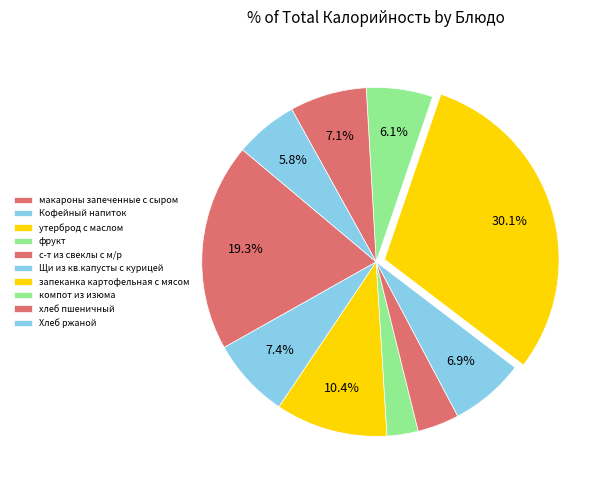

Does макароны запеченные с сыром represent more than half of the total?

No